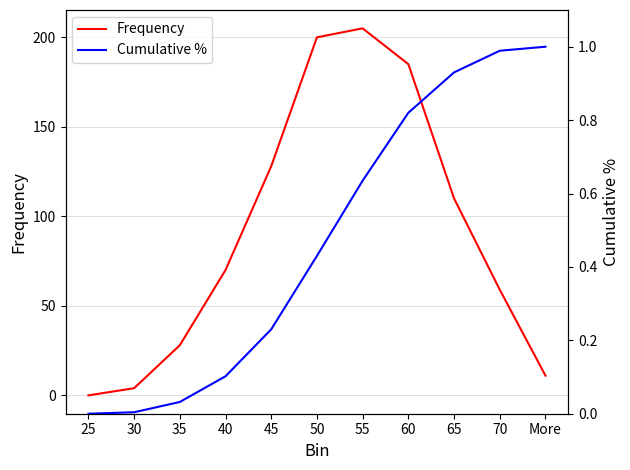

Which series changed the most between 30 and 55?

Frequency